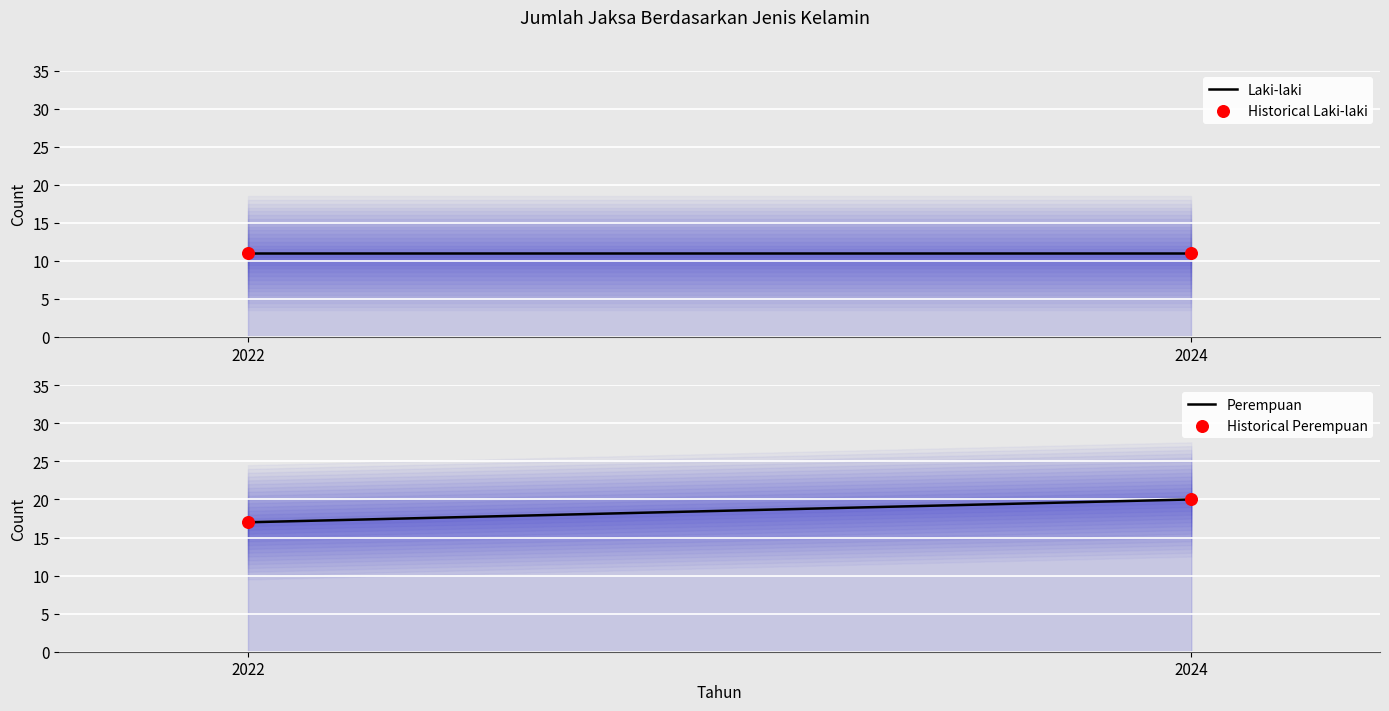

What is the total value across all series at 2022?

56